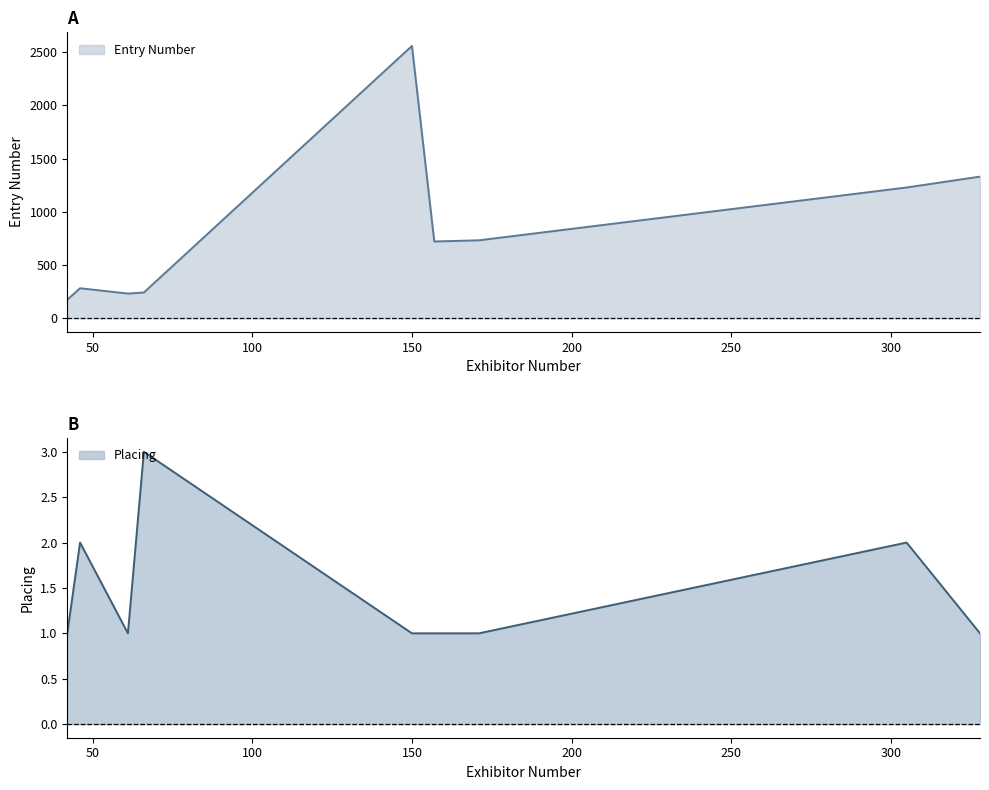

How many series are shown in this chart?

2